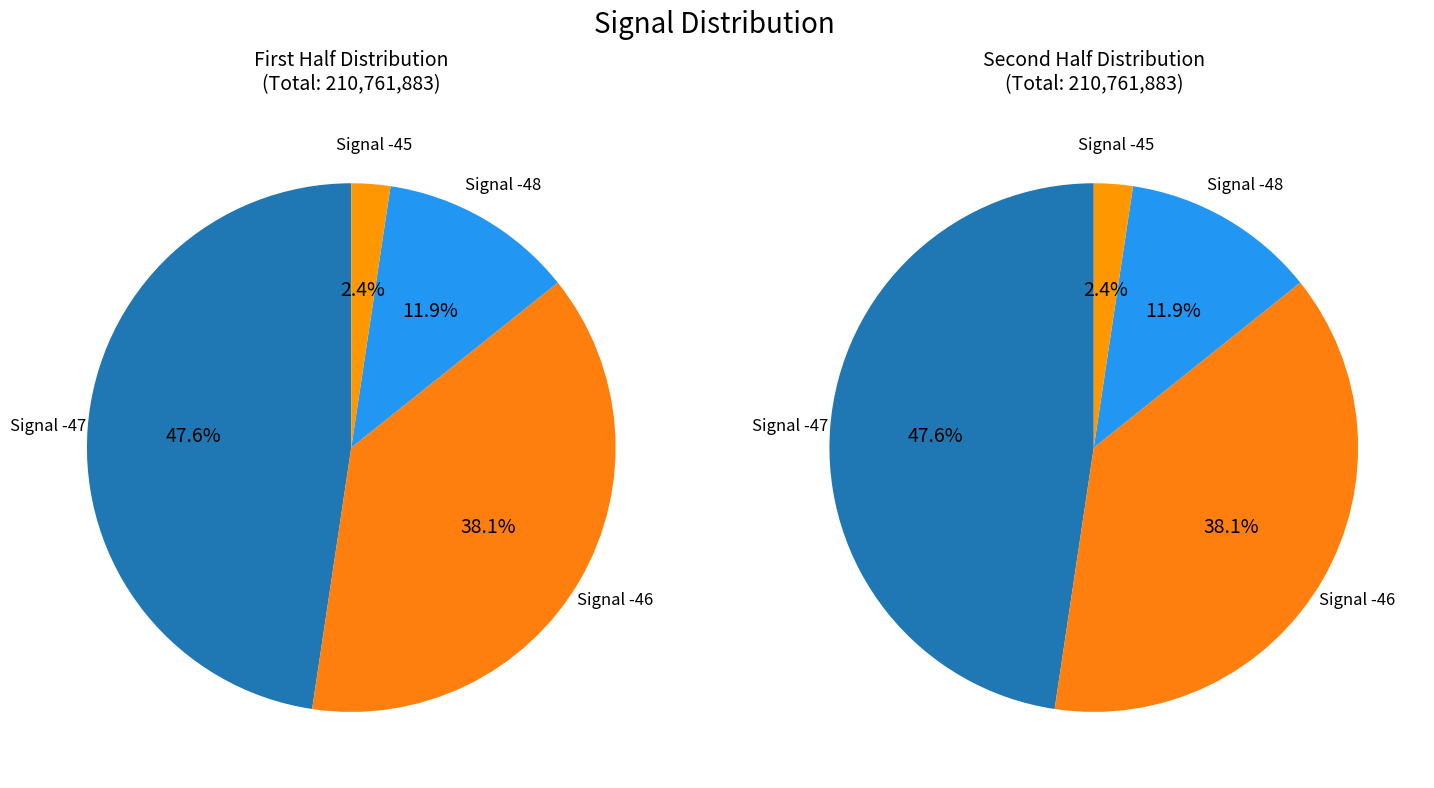

Is Signal -48 the majority of the pie?

No